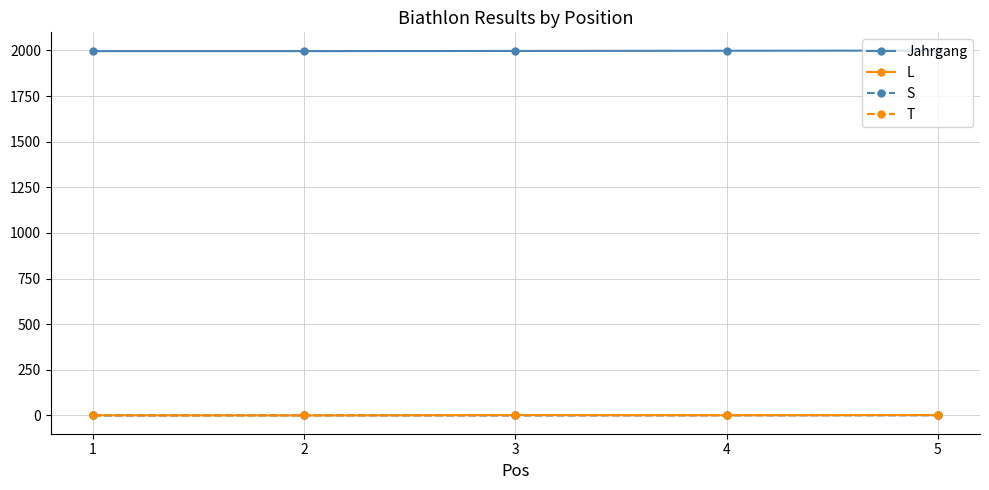

True or false: Jahrgang and T cross at least once.

False